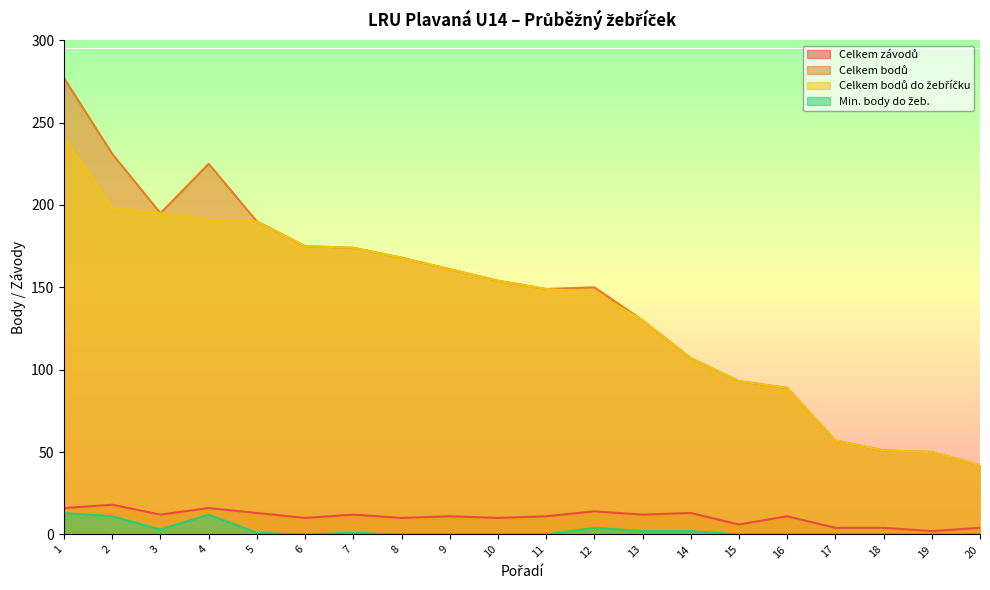

What is the difference between the maximum and second lowest values in the Celkem závodů series?

14